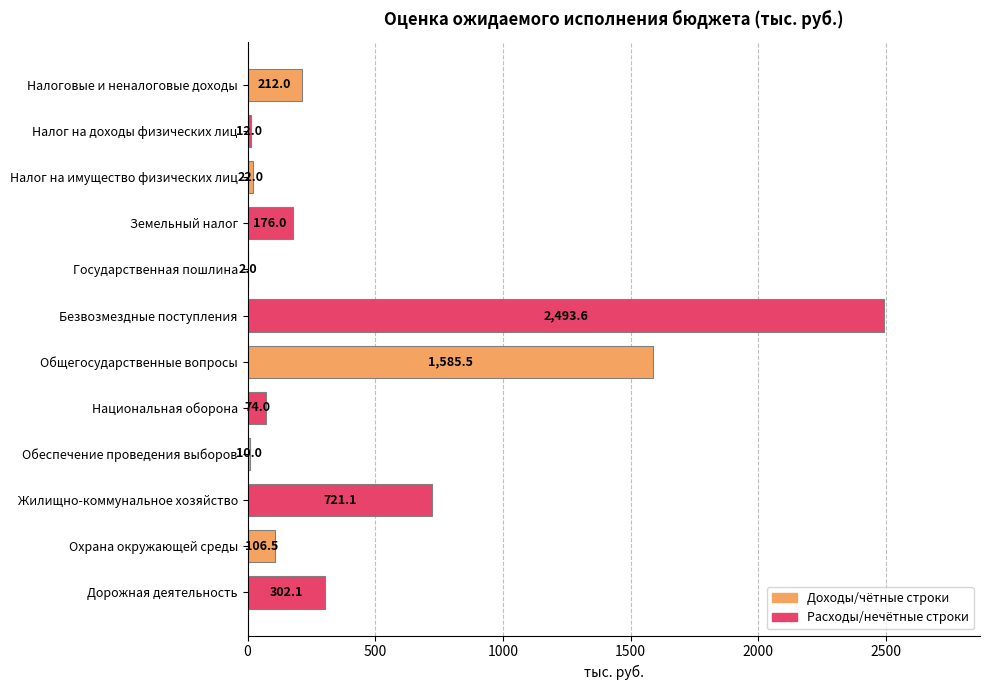

Count the number of data series in this chart.

1